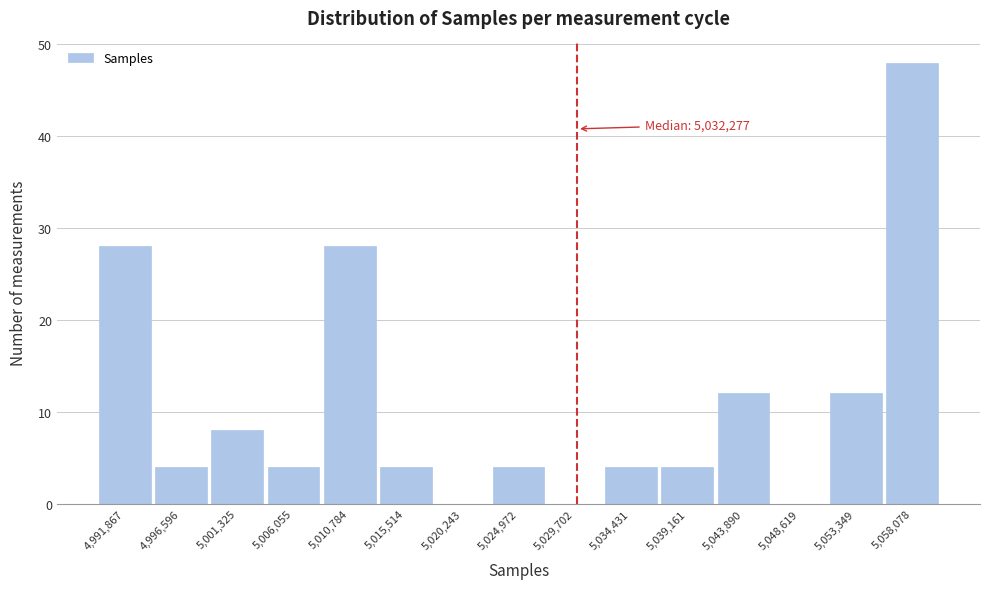

Reading left to right, extract all data points from this chart.

4,991,867=28	4,996,596=4	5,001,325=8	5,006,055=4	5,010,784=28	5,015,514=4	5,020,243=0	5,024,972=4	5,029,702=0	5,034,431=4	5,039,161=4	5,043,890=12	5,048,619=0	5,053,349=12	5,058,078=48